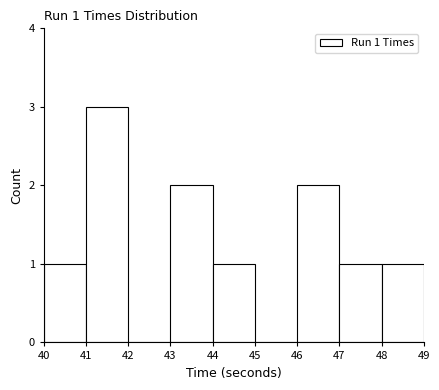

Which range on the x-axis has the tallest bar?

41 to 42